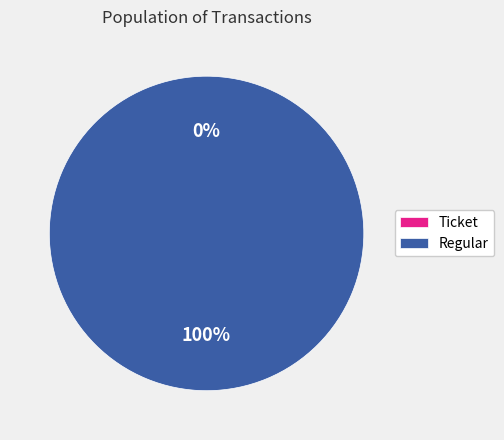

The Regular slice represents 100% of the pie. True or false?

True